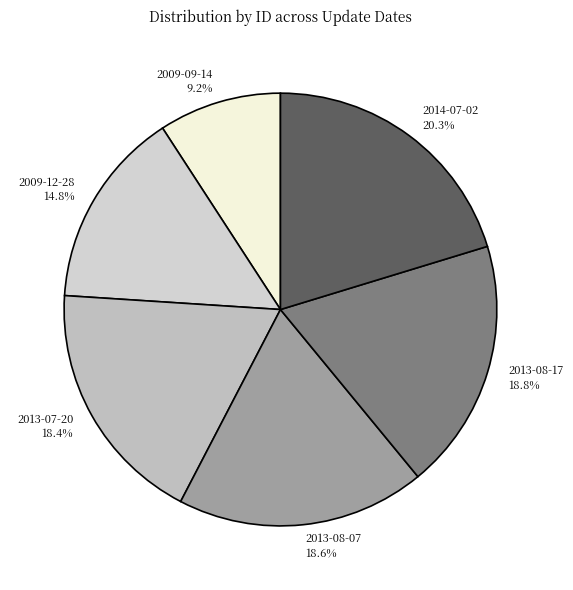

Which category has the smallest portion of the pie?

2009-09-14